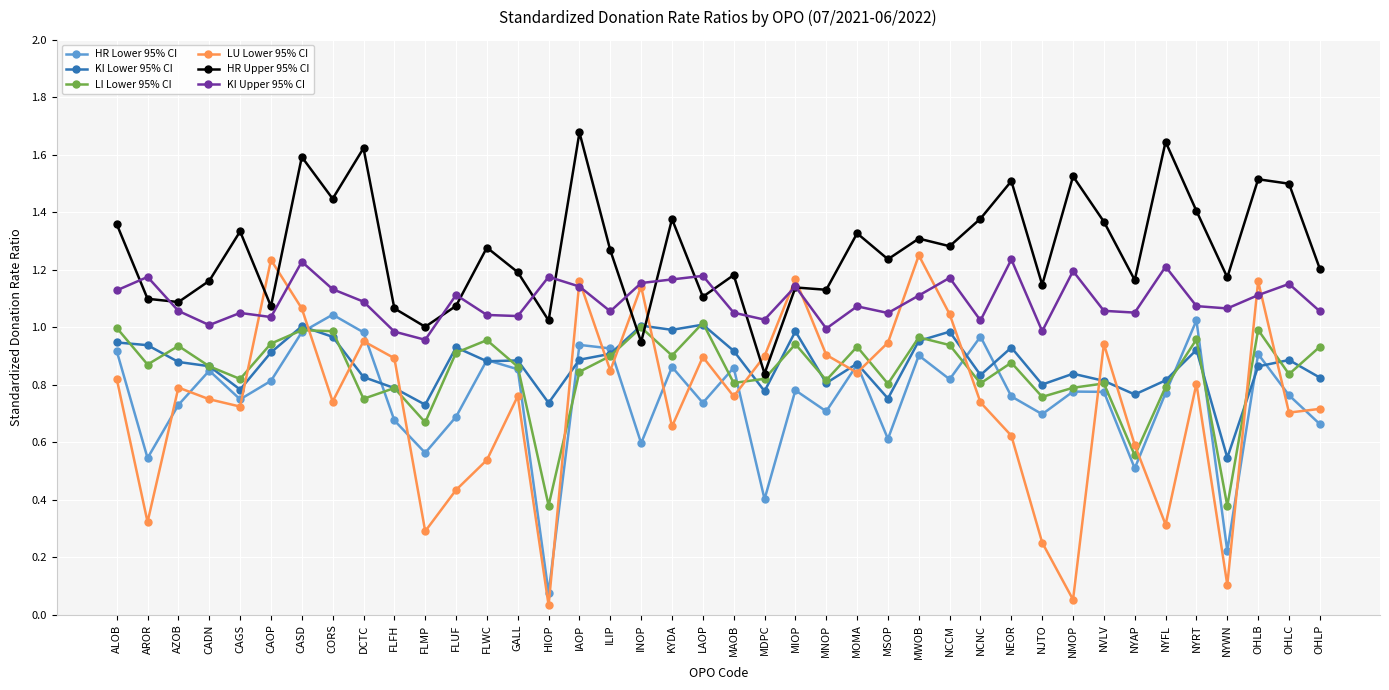

What is the label of the 15th point from the left?

HIOP